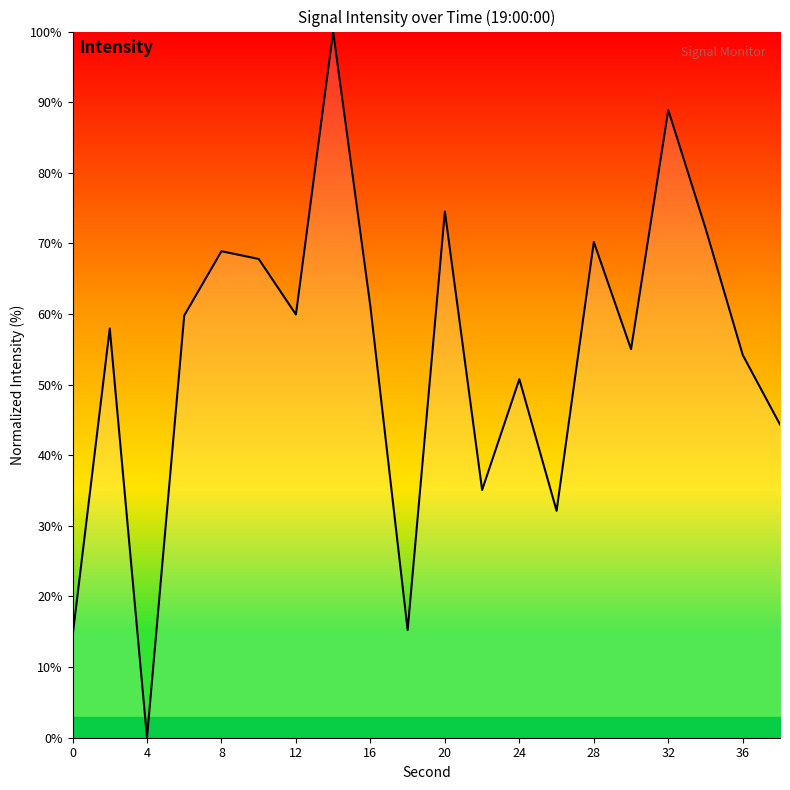

What is the greatest value displayed?

100.0